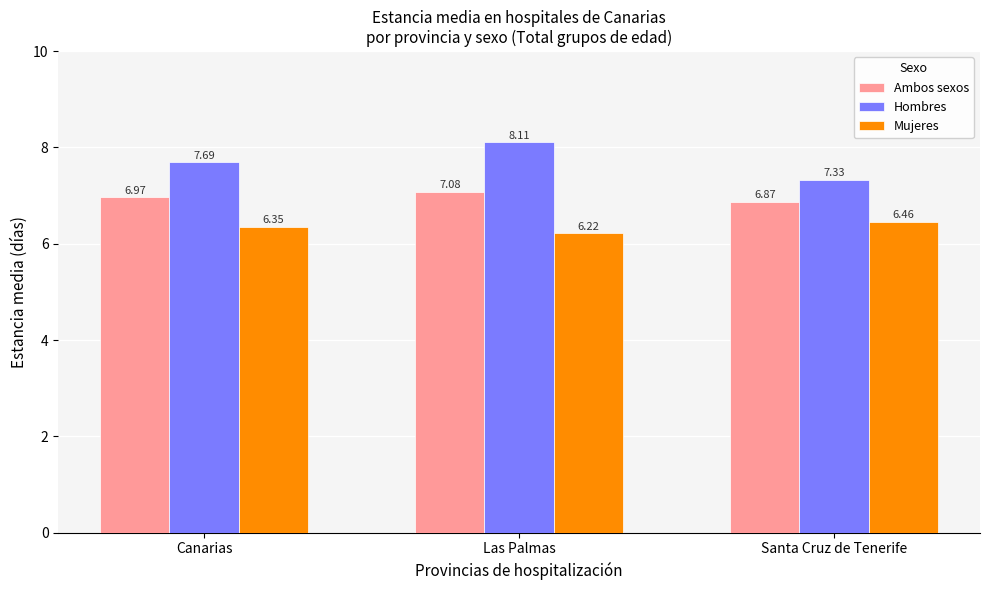

Rank the series by their average value, from highest to lowest.

Hombres, Ambos sexos, Mujeres